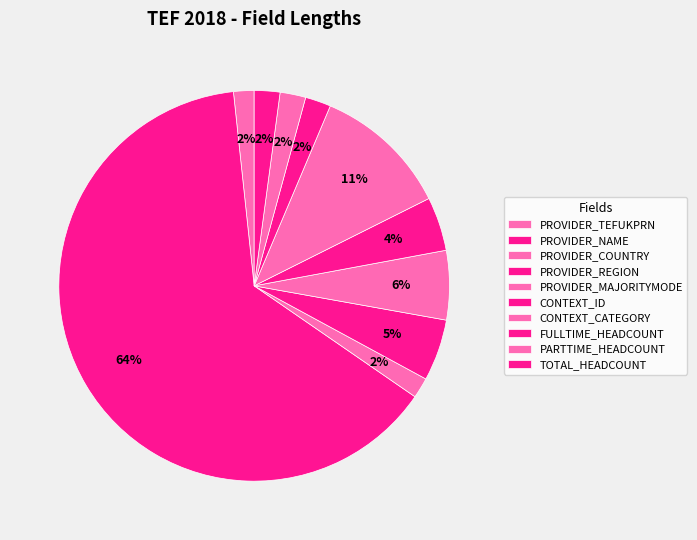

Count the number of slices in the pie.

10